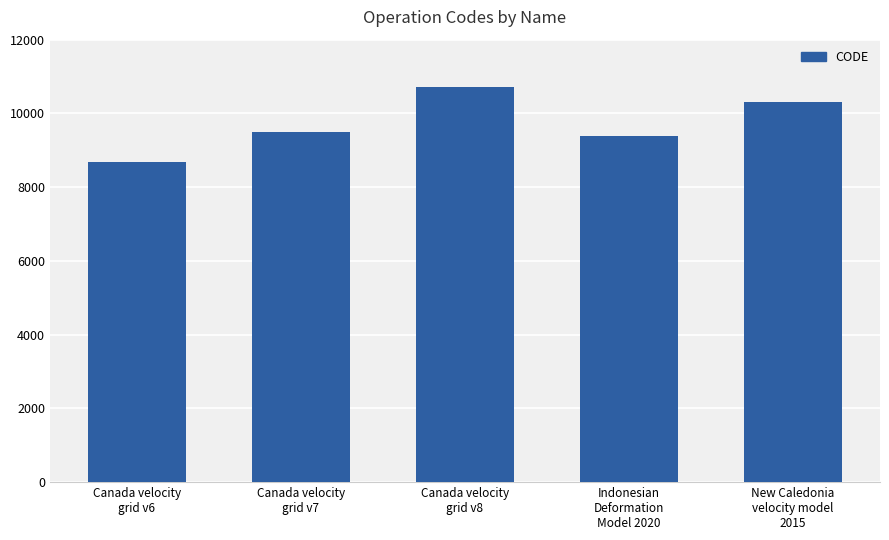

At which label is the value closest to 9691?

Canada velocity
grid v7